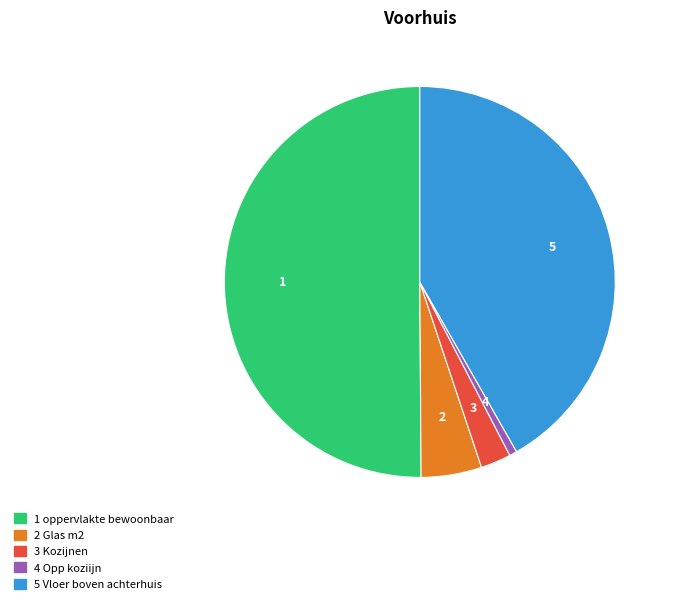

Which category accounts for the majority?

oppervlakte bewoonbaar